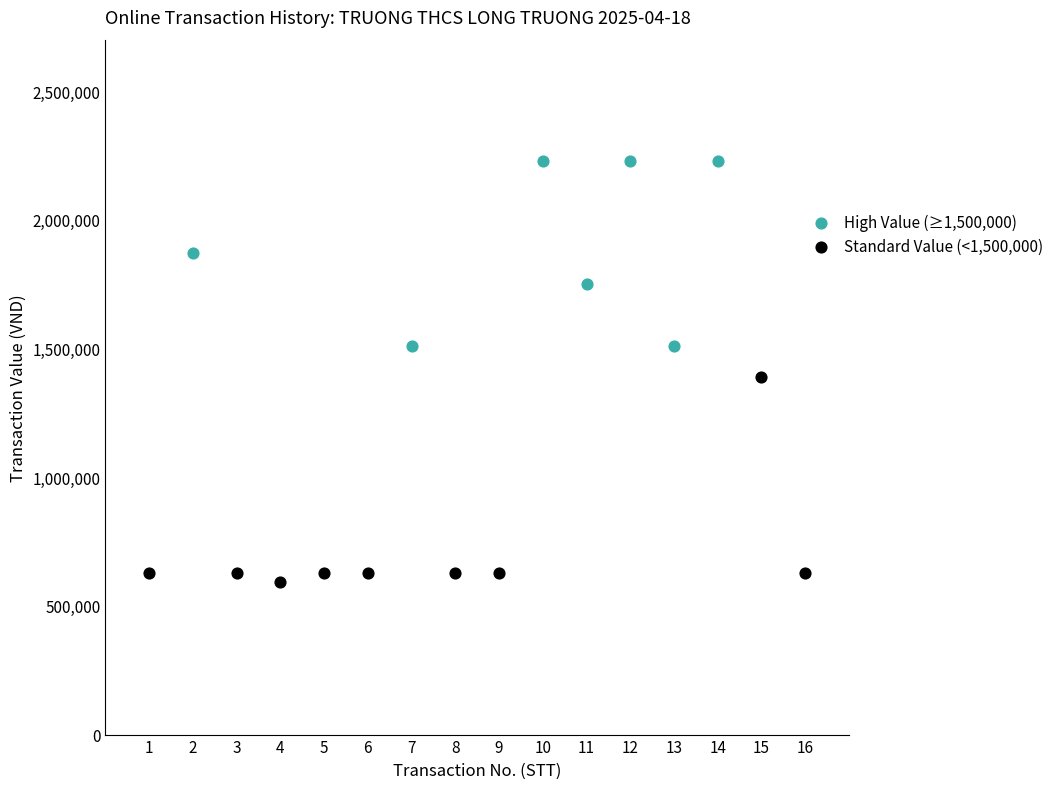

Which series reaches the maximum Y coordinate?

High Value (≥1,500,000)